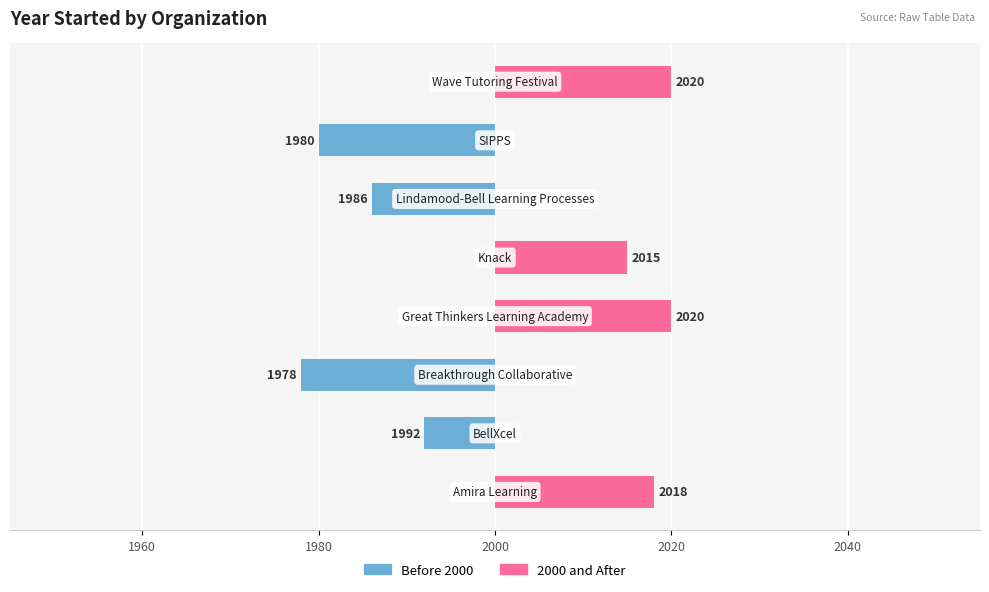

Is it true that Before 2000 equals -20 at 6?

True